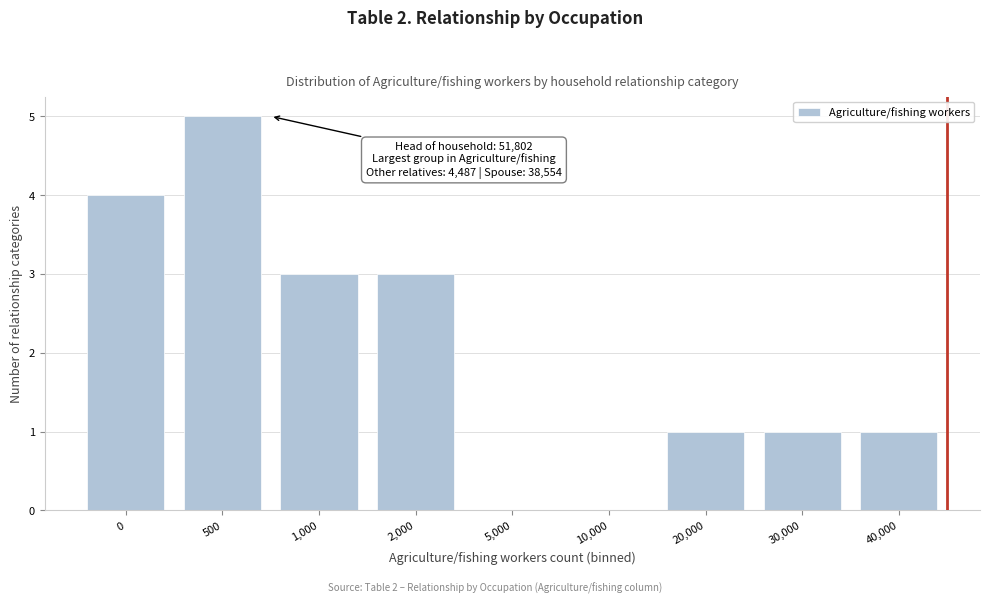

Reading left to right, transcribe all the data shown in this chart.

0=4	500=5	1,000=3	2,000=3	5,000=0	10,000=0	20,000=1	30,000=1	40,000=1